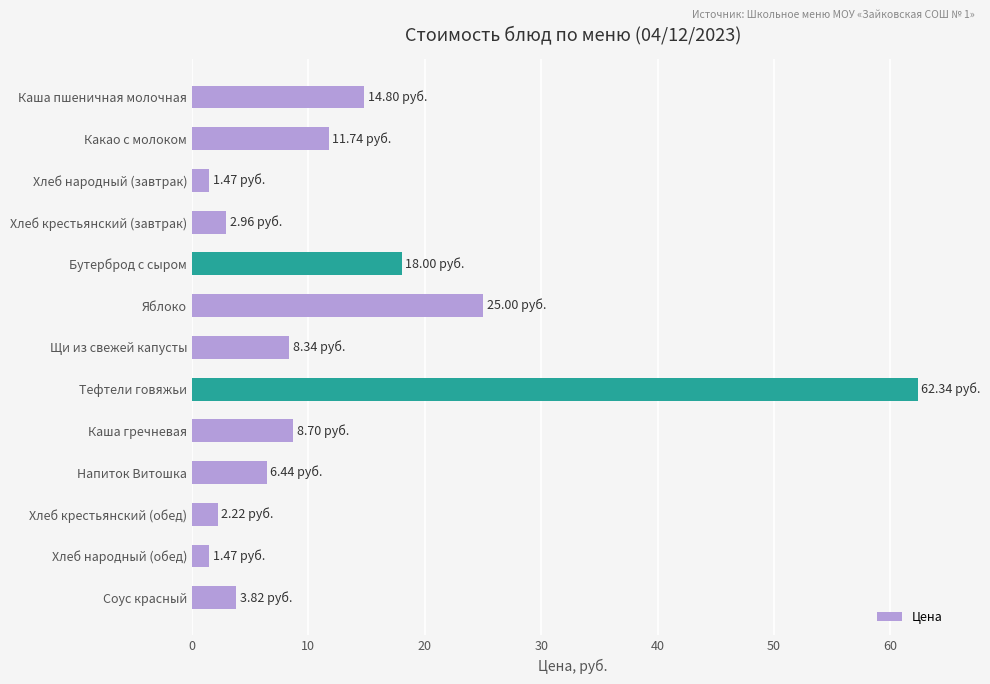

At which label is the value closest to 31?

Яблоко